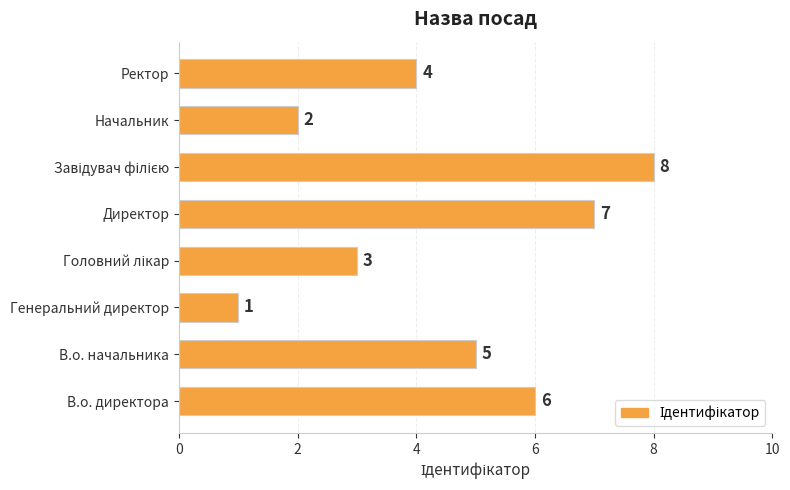

How many data points are less than 5?

4